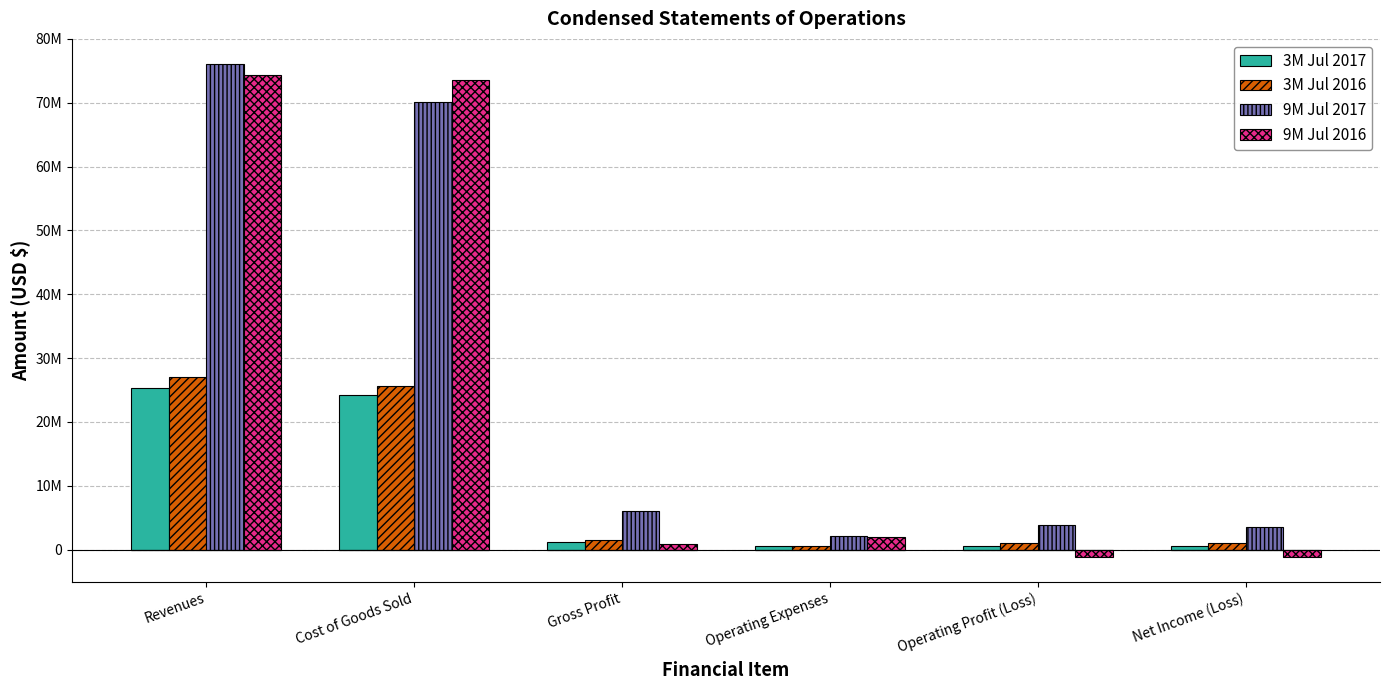

The value of 3M Jul 2016 at Net Income (Loss) is 1066564. True or false?

True